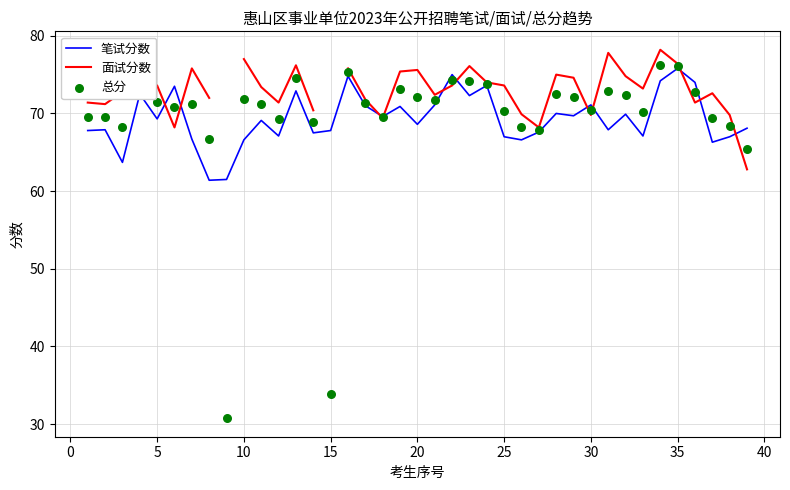

Which series has the largest total across all categories?

笔试分数